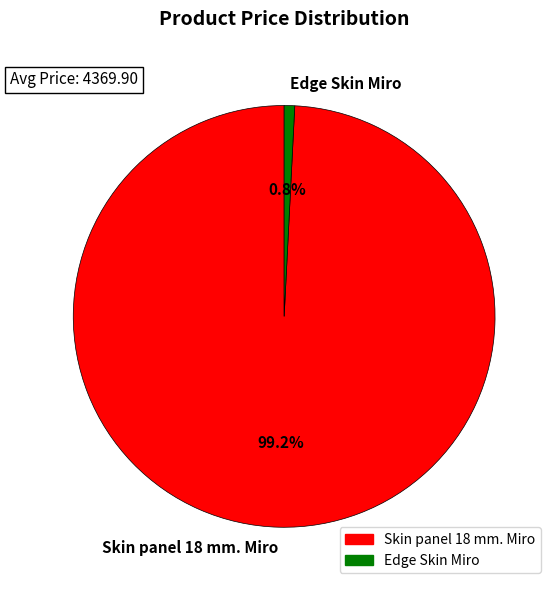

Which category accounts for the majority?

Skin panel 18 mm. Miro